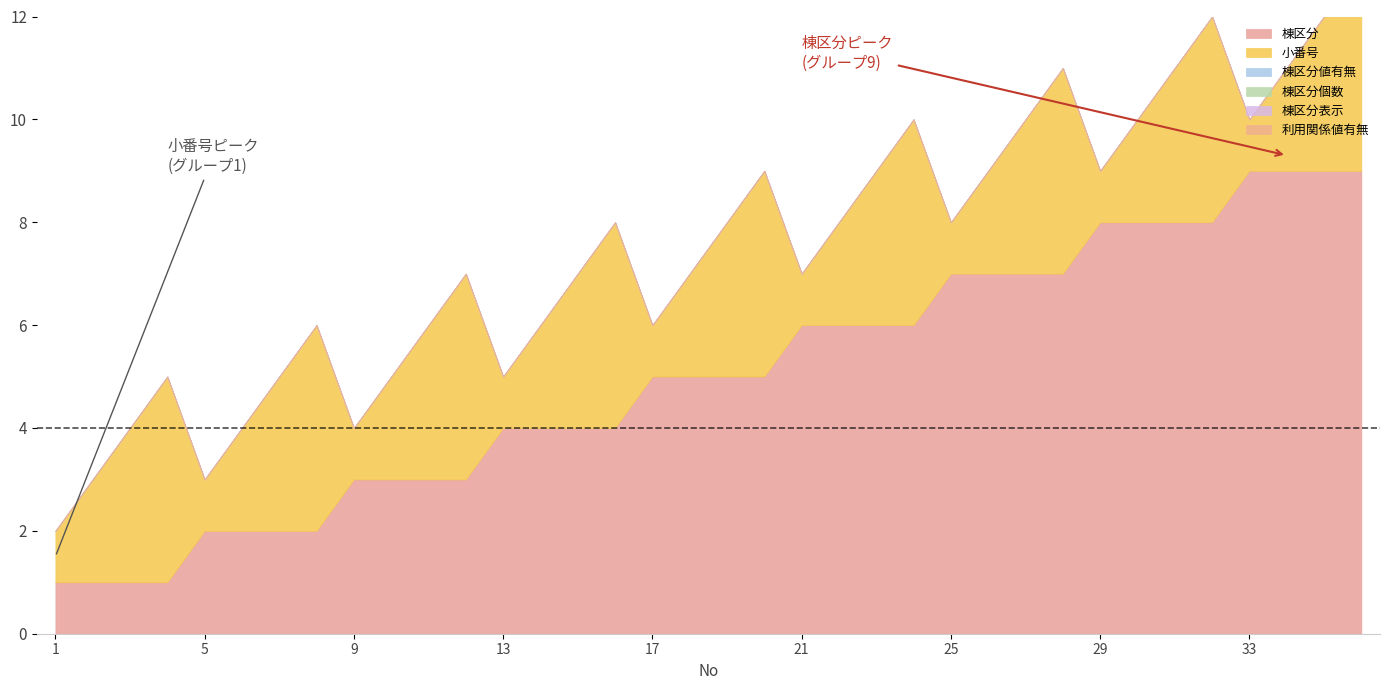

Which label corresponds to the smallest value in the chart?

1